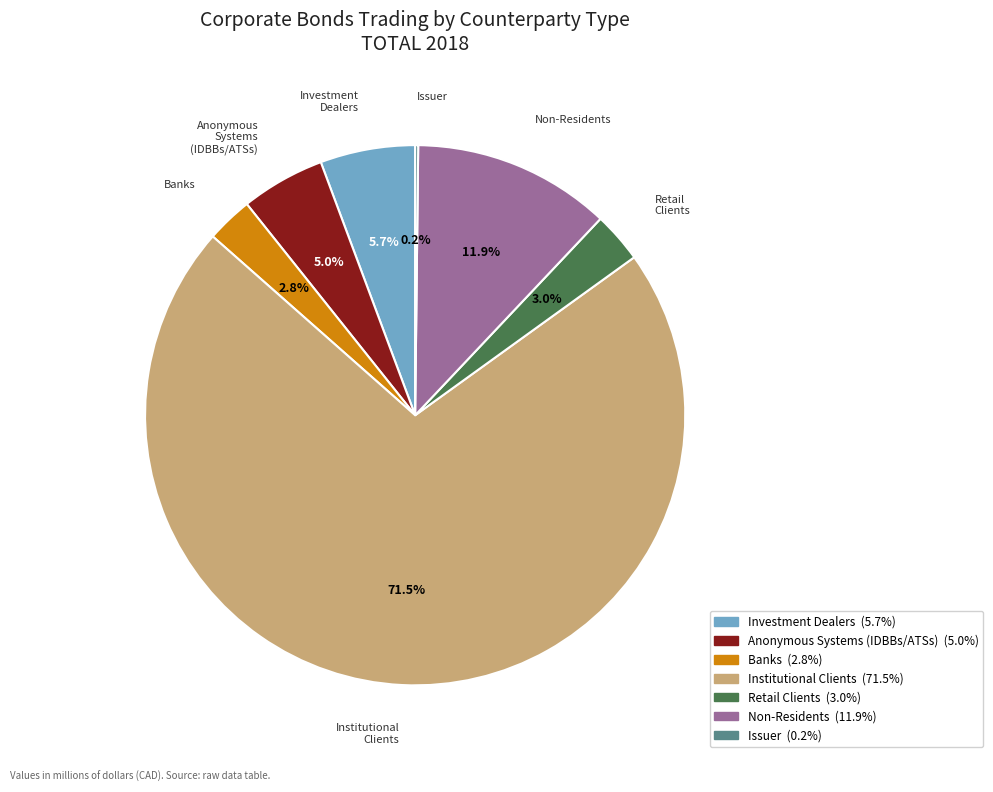

How much of the chart is everything except Anonymous Systems (IDBBs/ATSs)?

95.0%